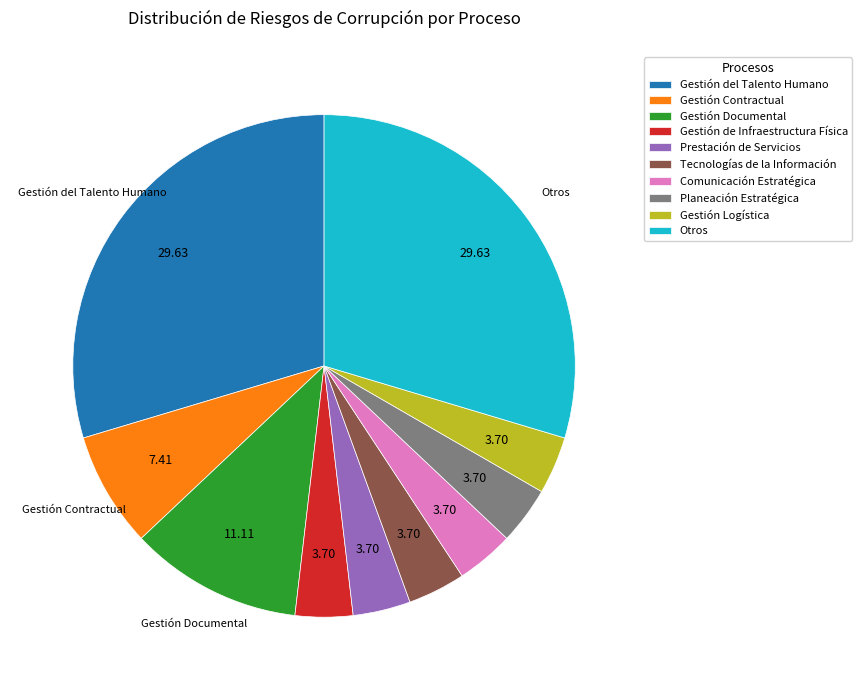

Does any single category account for the majority?

No